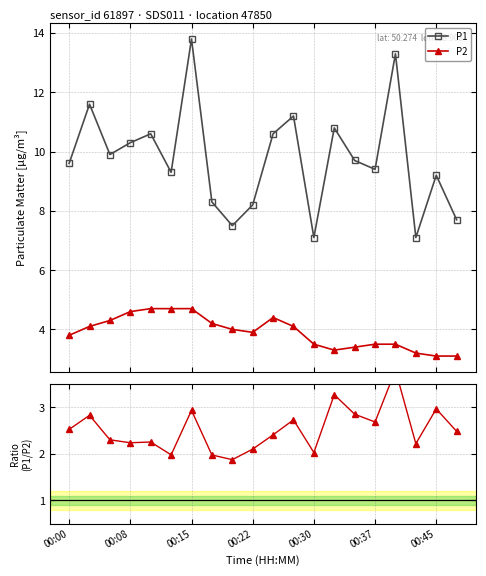

What is the maximum value for P2?

4.7